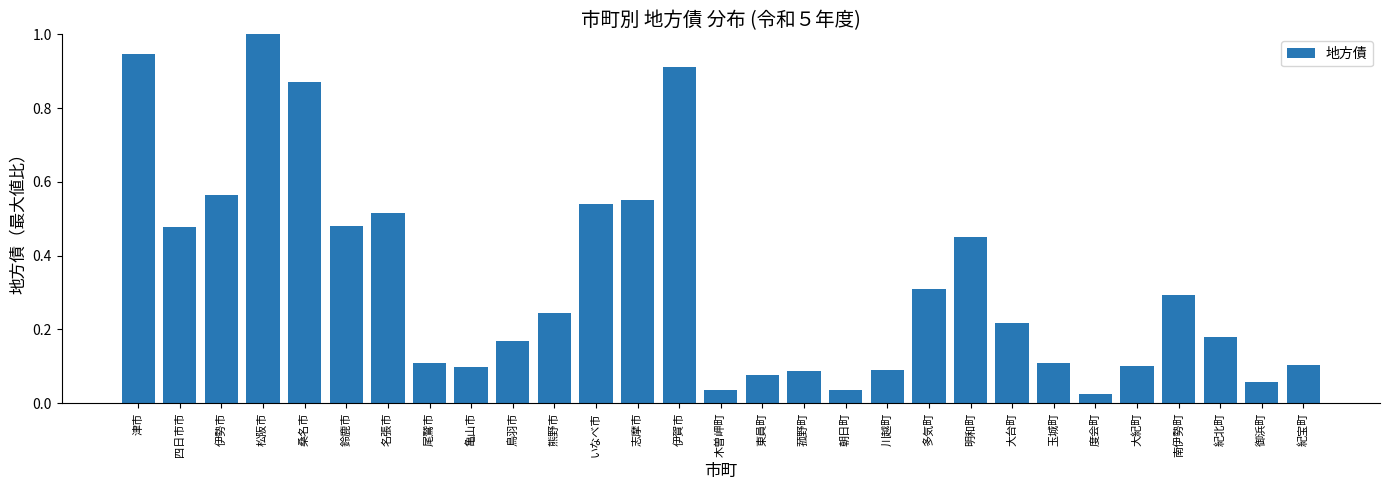

Which category has the lowest value across all series?

度会町